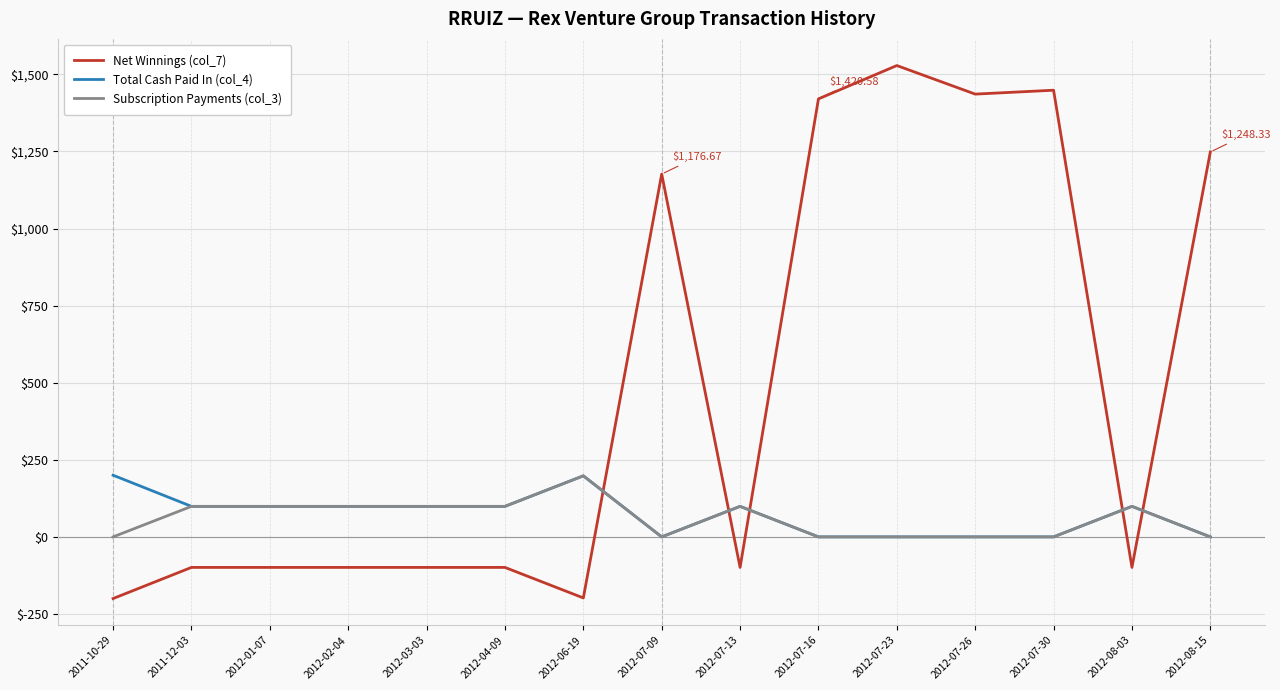

What is the spread (max minus min) of values at 2012-01-07?

198.0